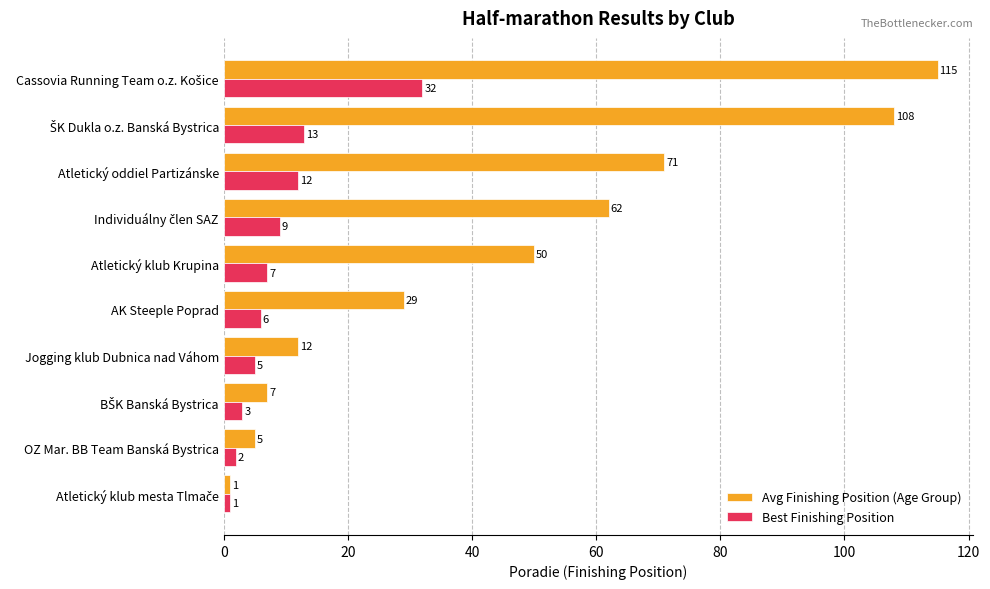

At how many categories does at least one series exceed 51?

4